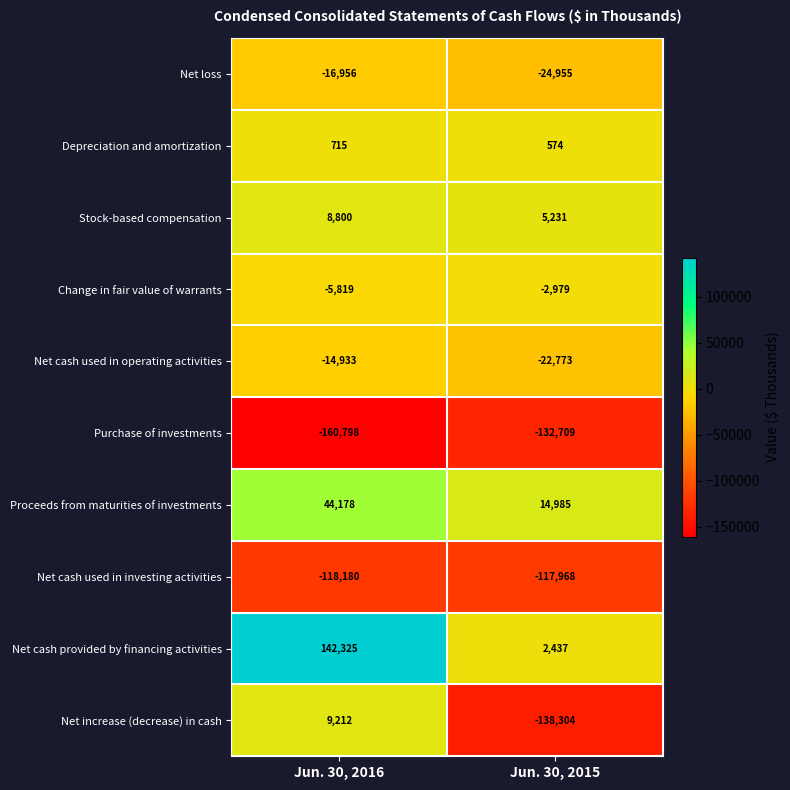

Where is Proceeds from maturities of investments nearest to the value 29581?

Jun. 30, 2015